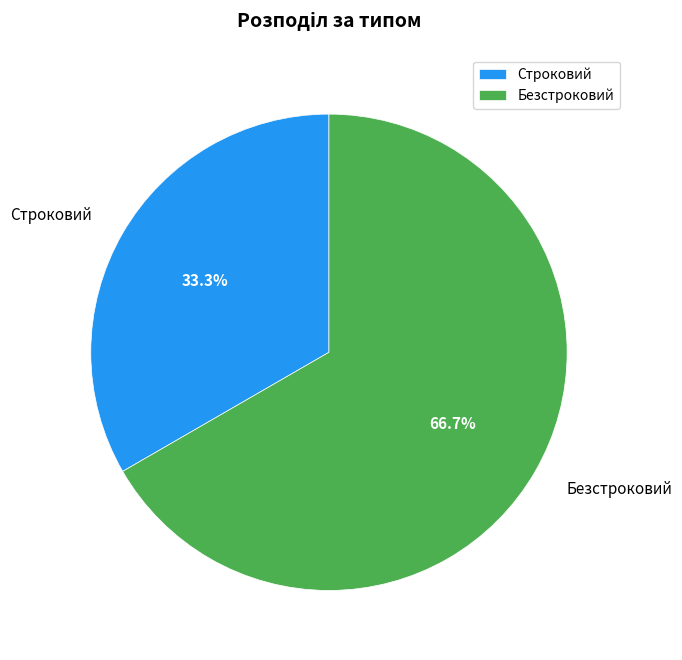

Is it true that Безстроковий is 67% of the pie?

True